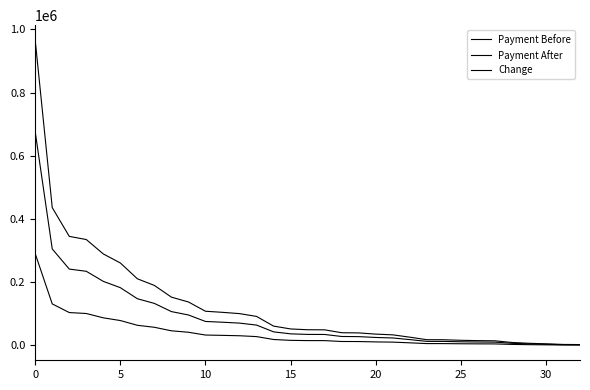

How many series are shown in this chart?

3